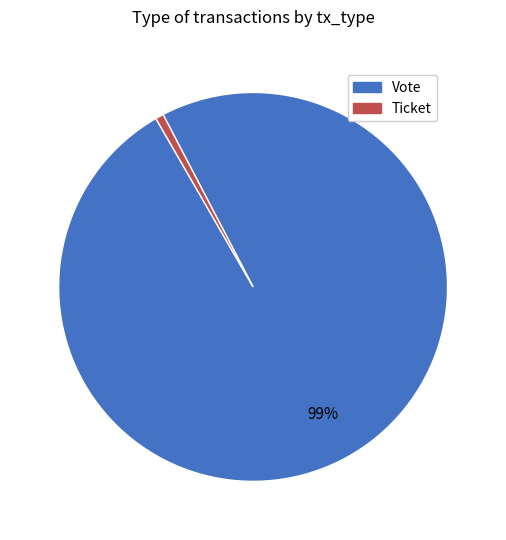

To the nearest percent, what is the average slice percentage?

50%